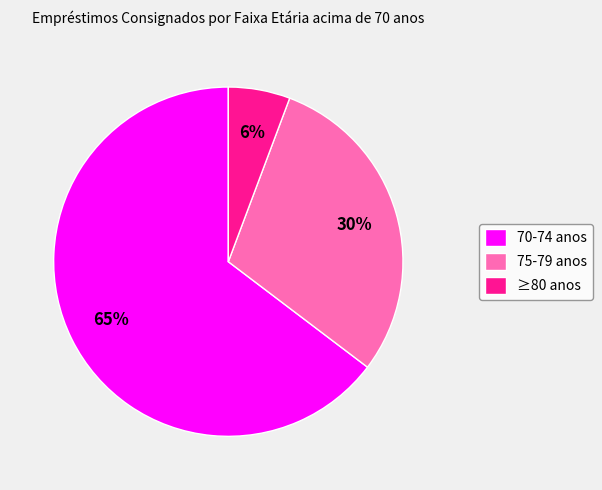

What is the largest slice in the pie chart?

70-74 anos